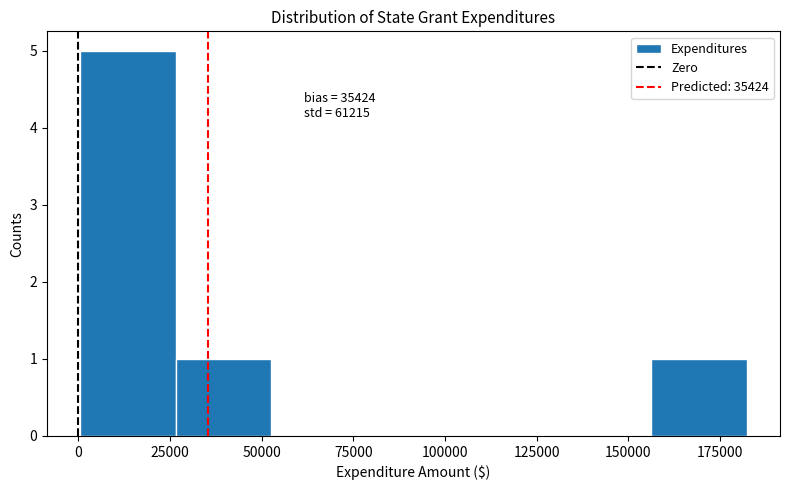

Over which range of the x-axis is the bar tallest?

0 to 25000